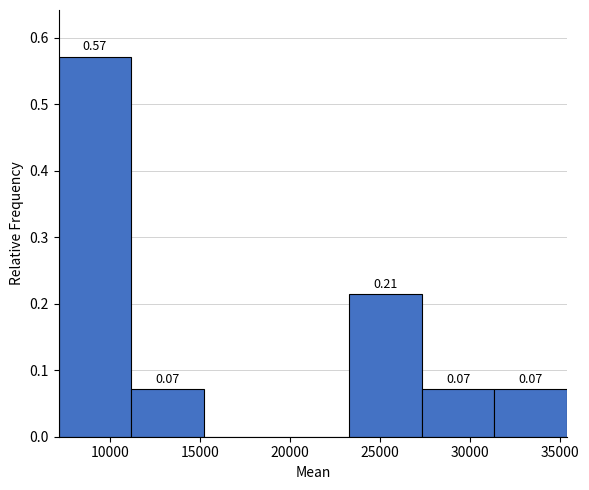

Which range on the x-axis has the tallest bar?

7000 to 11000